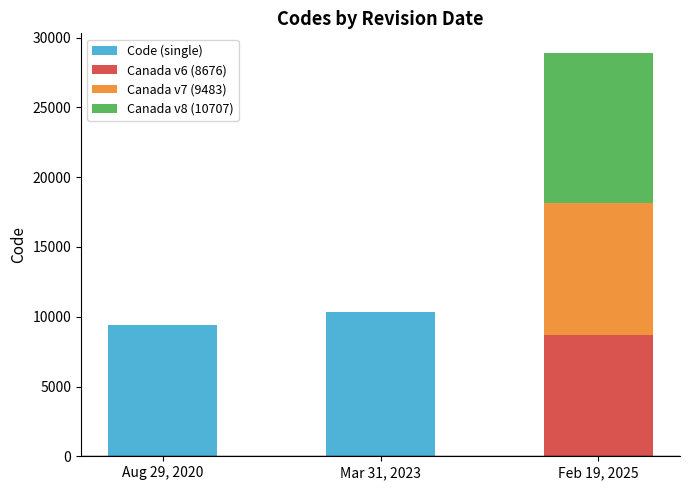

What is the difference between the Code (single) values at Feb 19, 2025 and Mar 31, 2023?

10323